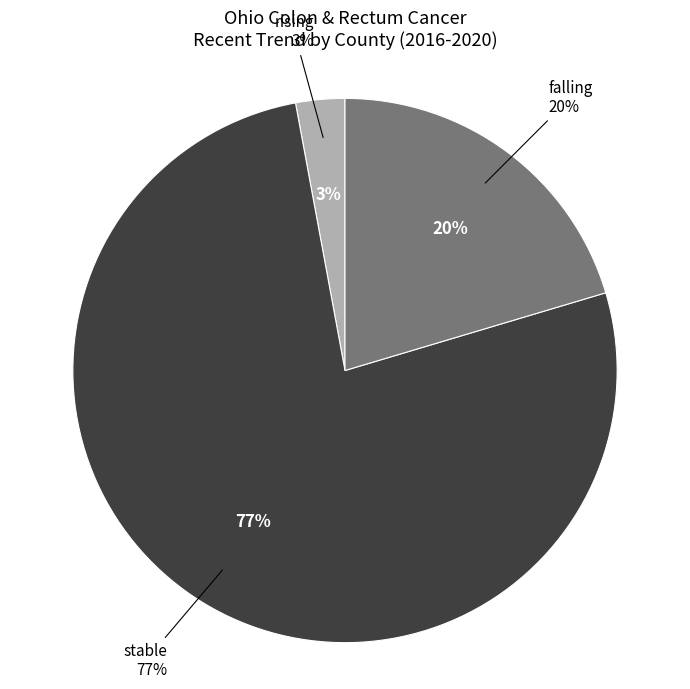

Which category has the smallest portion of the pie?

rising